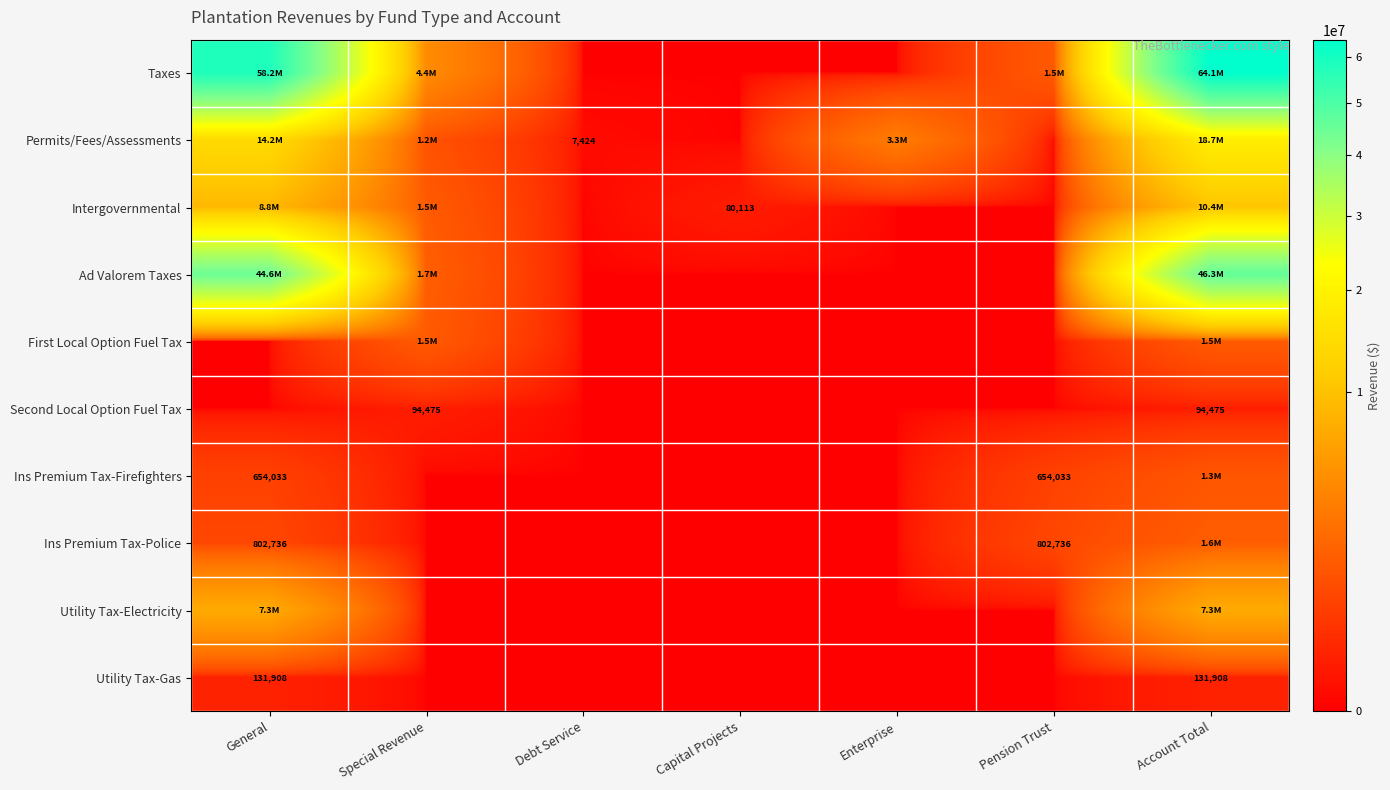

The Permits/Fees/Assessments series shows 7424 at Debt Service. True or false?

True